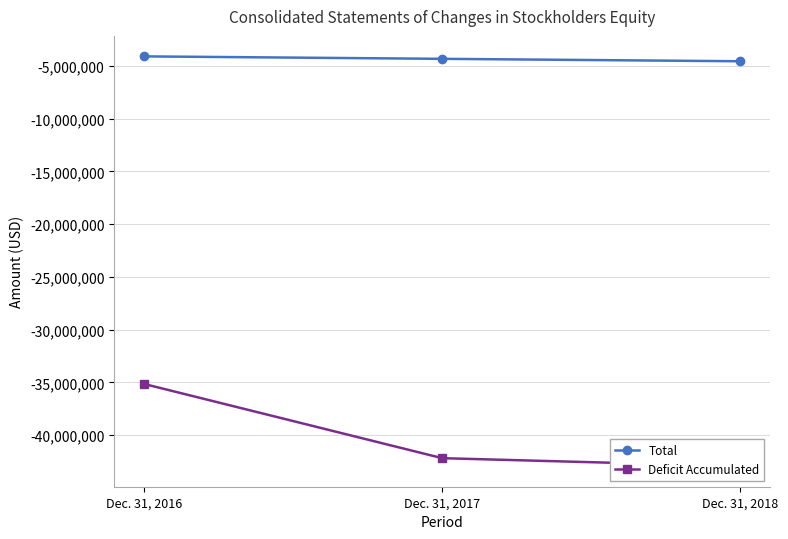

Which series changed the most between Dec. 31, 2016 and Dec. 31, 2017?

Deficit Accumulated